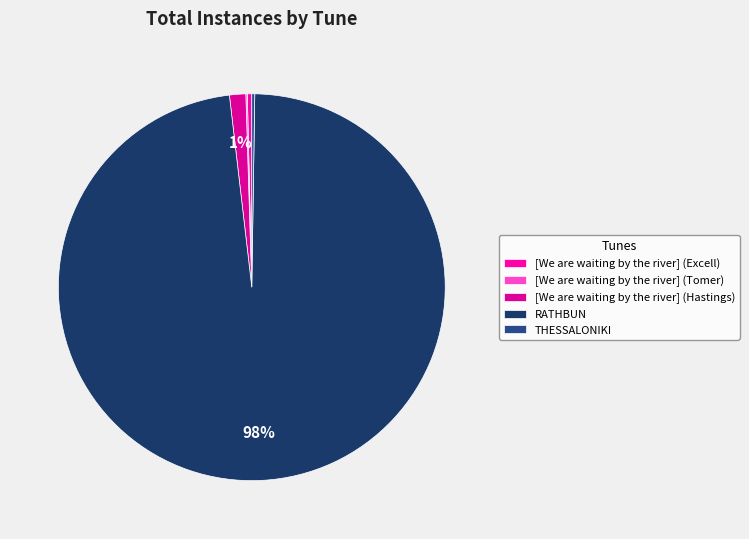

How many segments does this pie chart have?

5